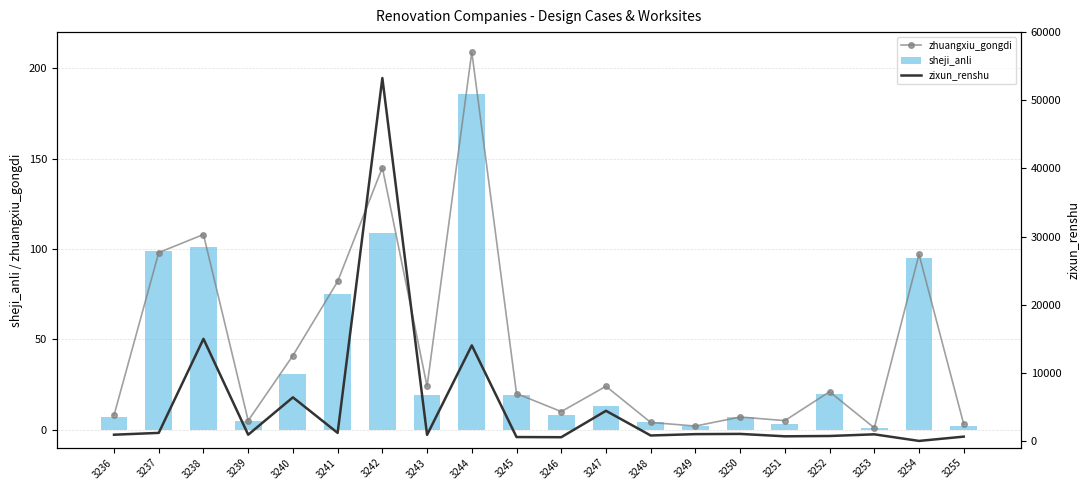

Rank the series by their maximum value, from lowest to highest.

sheji_anli, zhuangxiu_gongdi, zixun_renshu